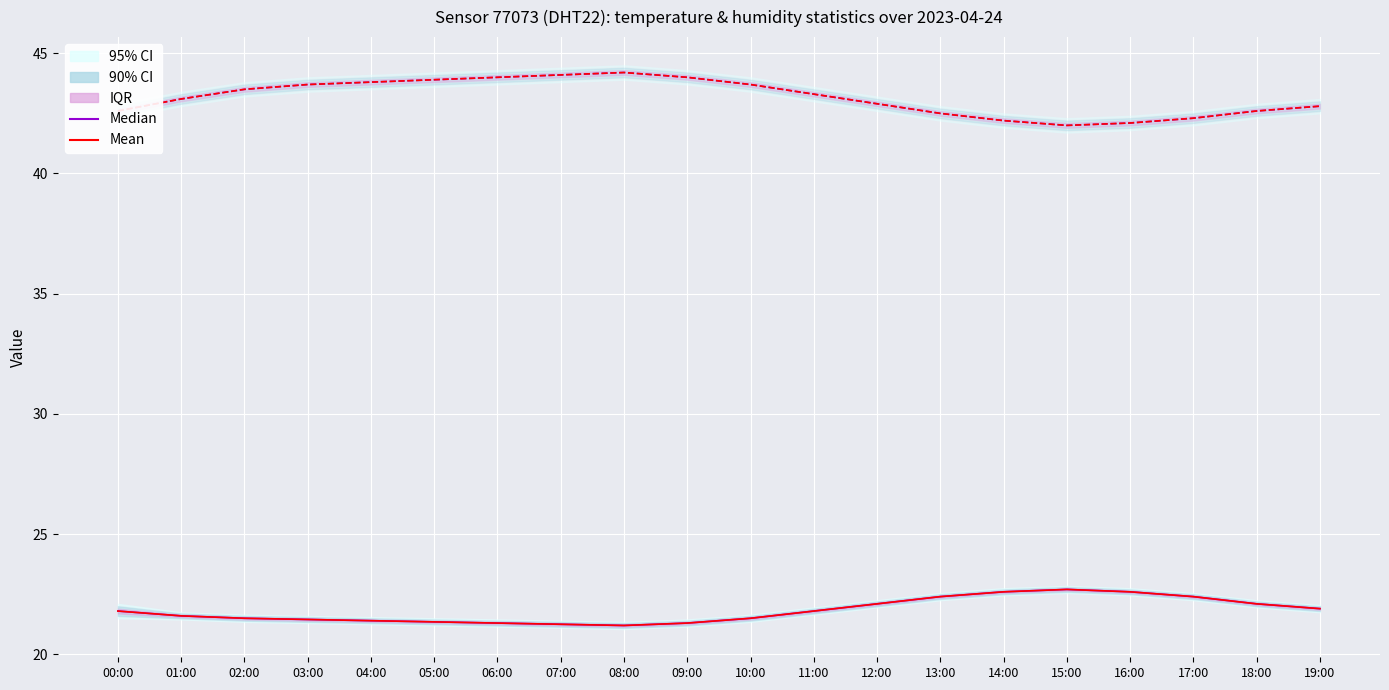

True or false: Median (temp) and Mean (temp) intersect in this chart.

False